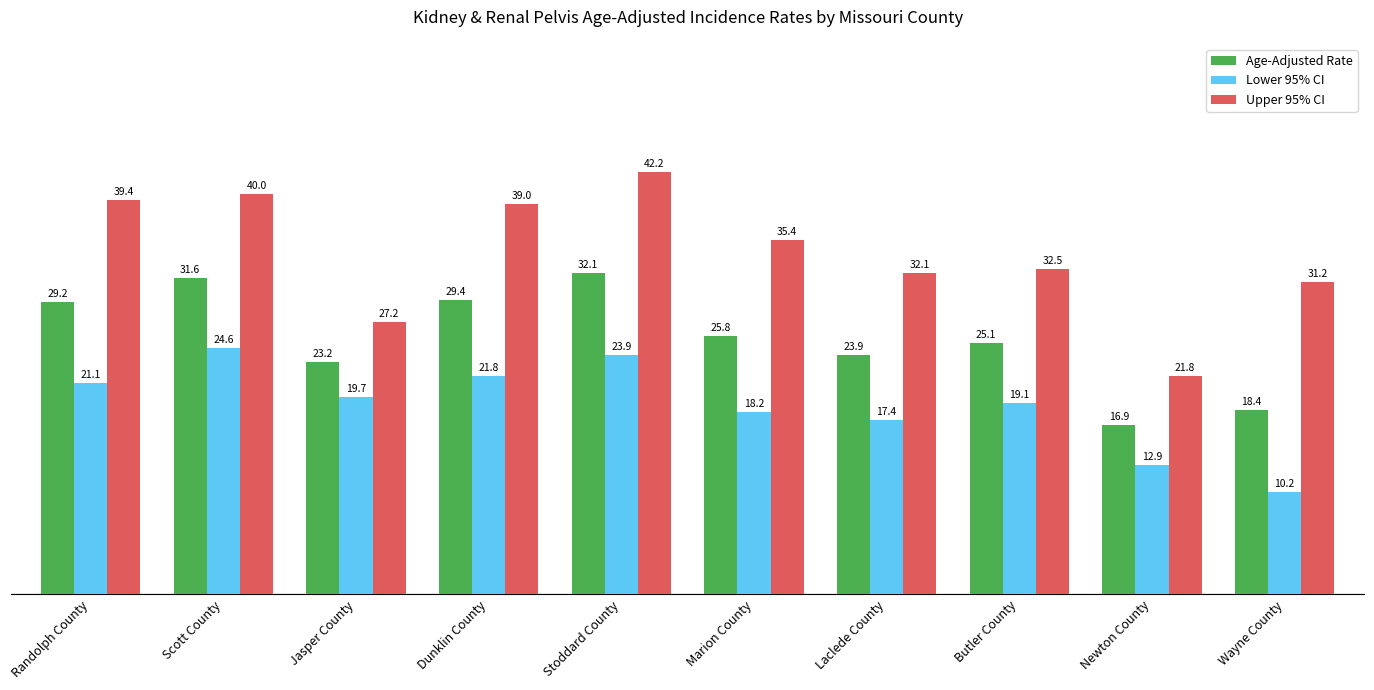

The value of Upper 95% CI at Marion County is 35.4. True or false?

True